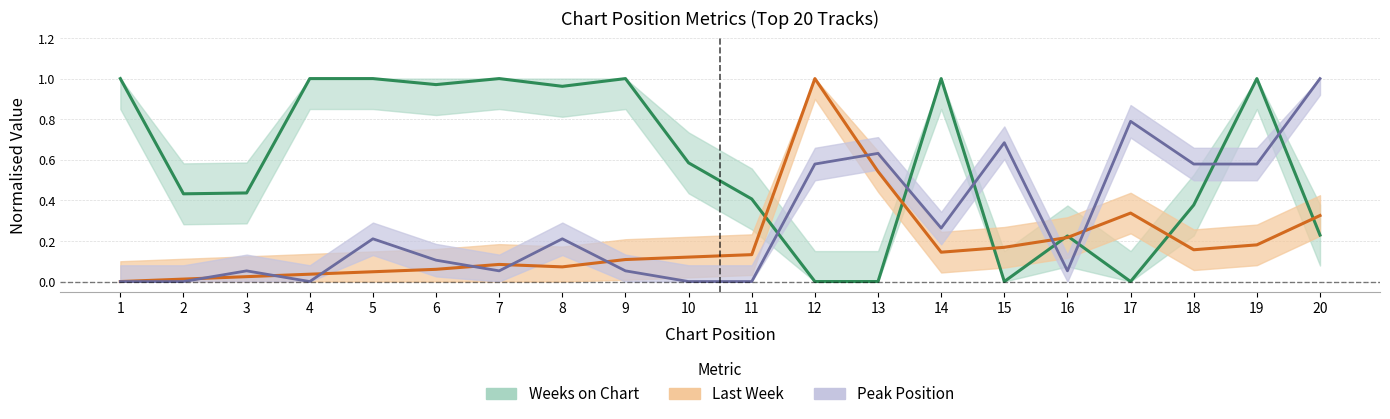

Between which two adjacent categories do Weeks on Chart and Last Week first intersect?

11 and 12